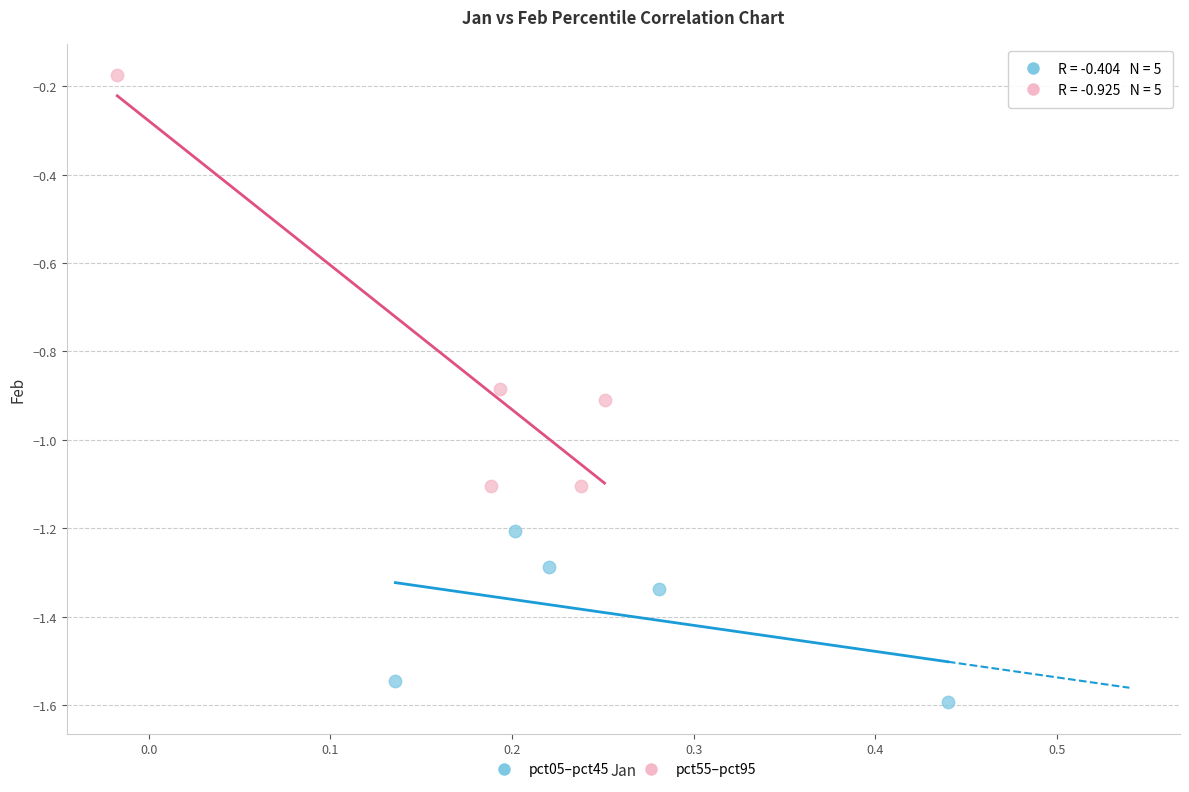

Which series contains the highest Y value?

pct55–pct95